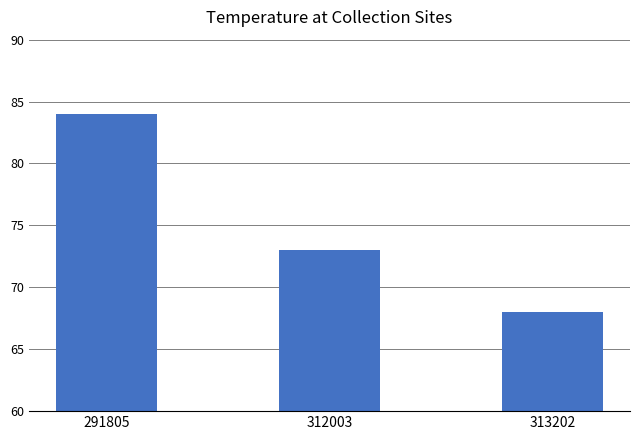

What is the difference between the values at 291805 and 312003?

11